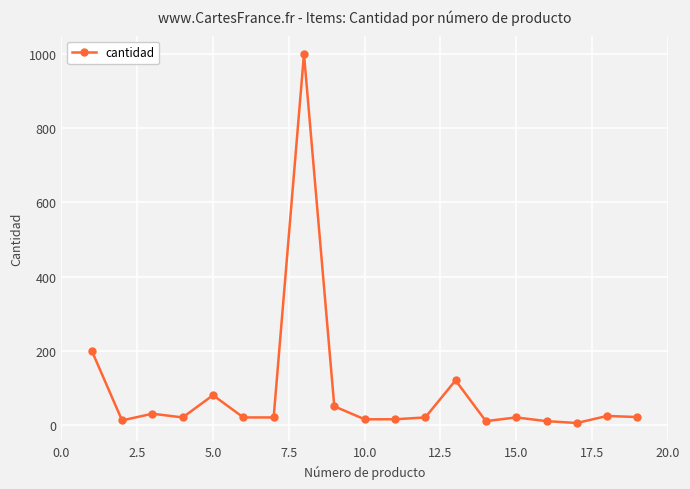

How many categories are shown in the chart?

19